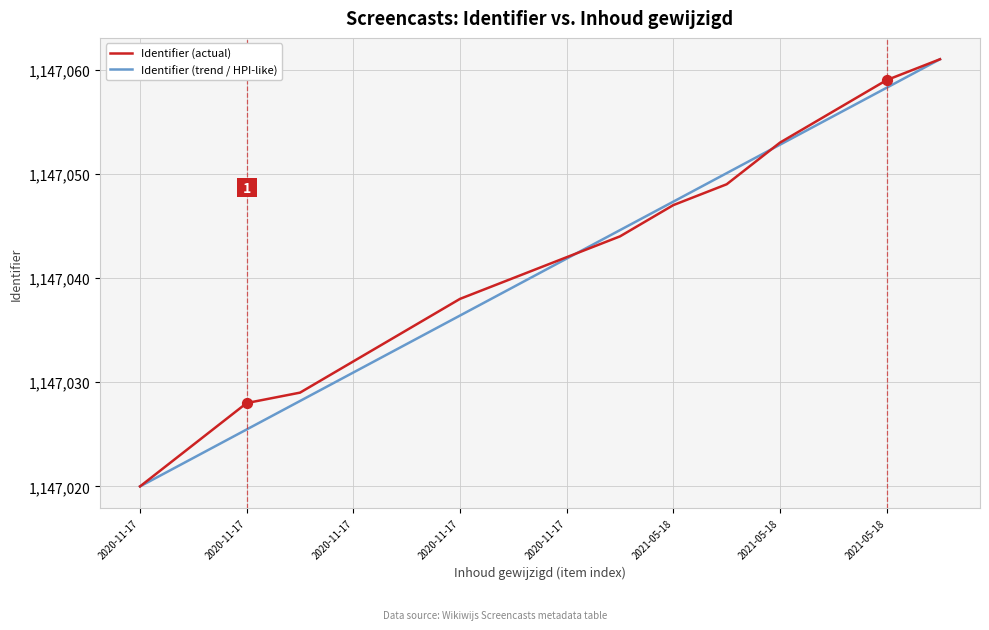

At how many categories does at least one series exceed 1147057?

2